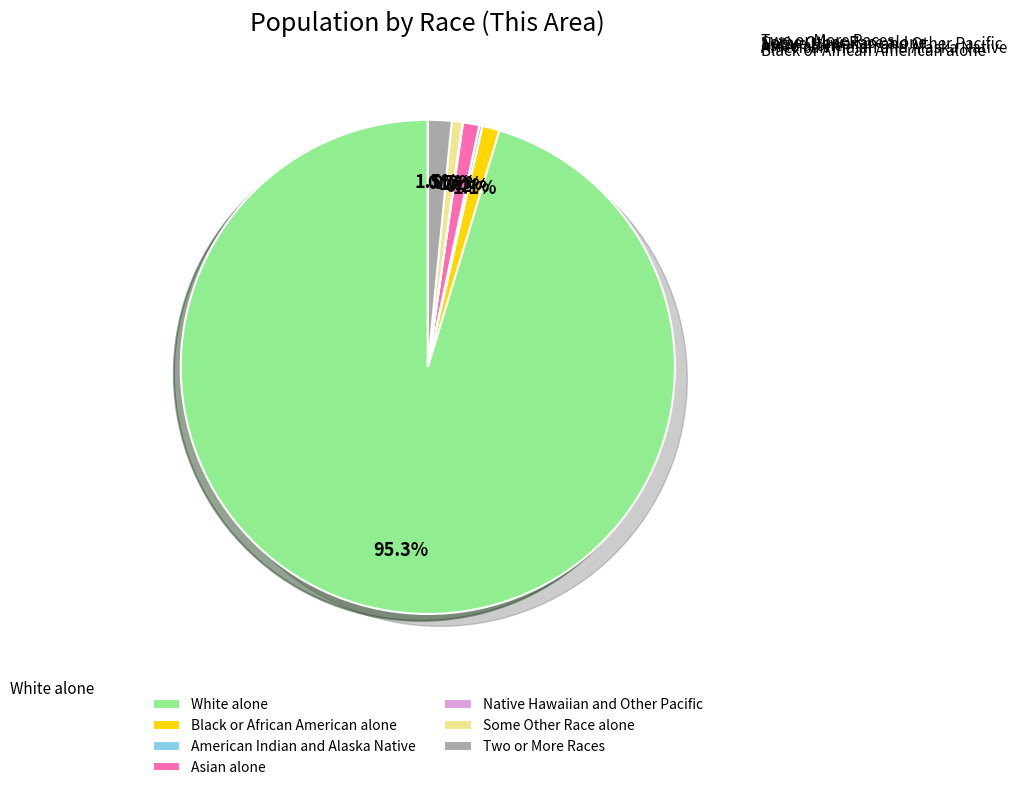

What is the change in value from White alone to Asian alone?

-16015